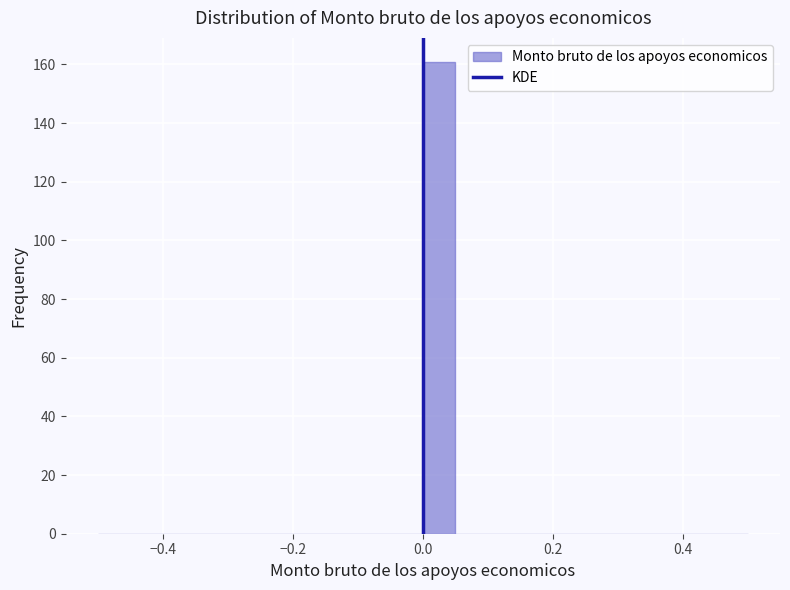

Around what value on the x-axis is the tallest bar? Give the approximate position of its centre, as read against the axis.

0.02